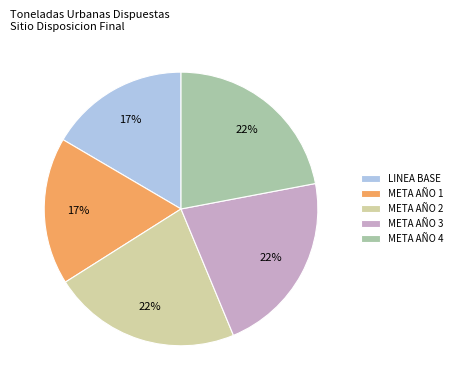

To the nearest percent, what portion does LINEA BASE represent?

17%